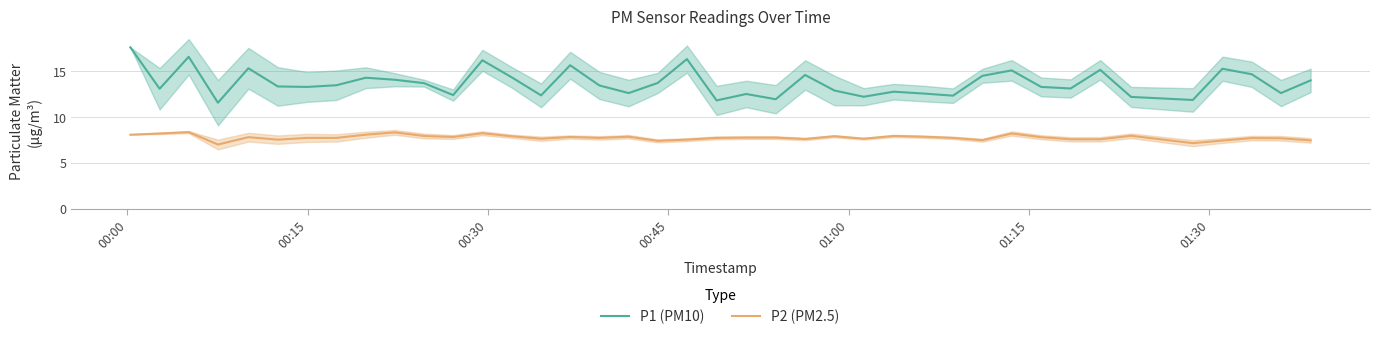

True or false: P1 (PM10) and P2 (PM2.5) cross at least once.

False